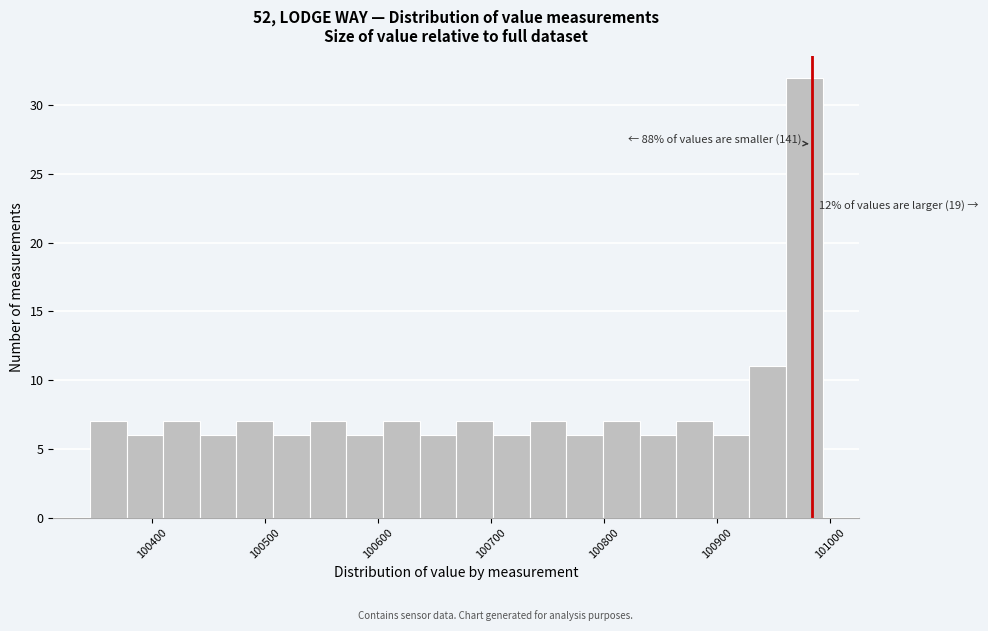

Read against the x-axis, roughly where is the centre of the tallest bar?

100980